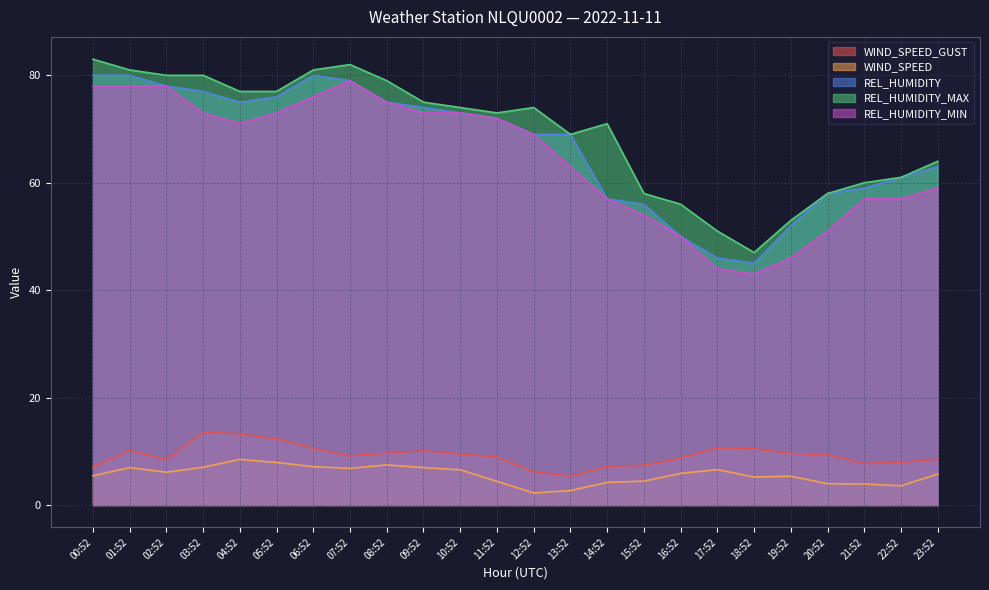

Where does the WIND_SPEED_GUST series first go above 9?

01:52